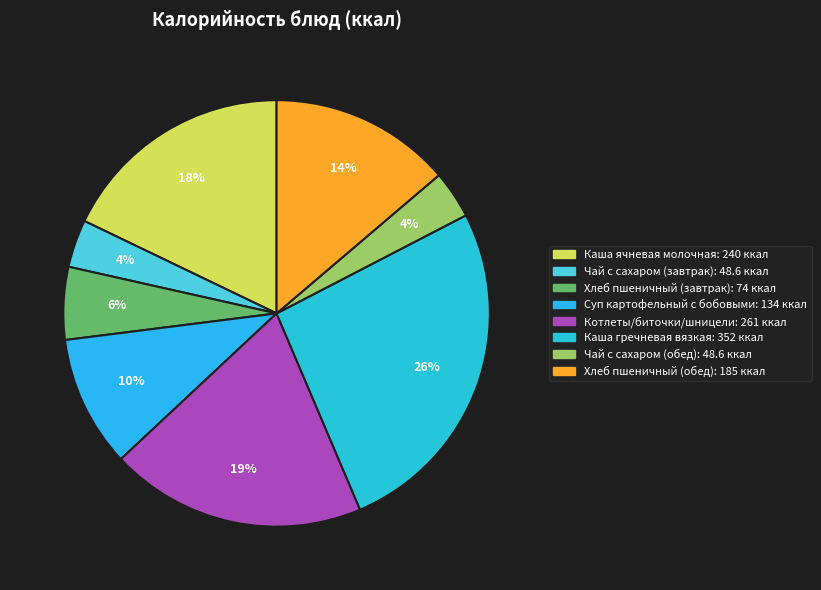

Does Каша гречневая вязкая account for over 50% of the chart?

No